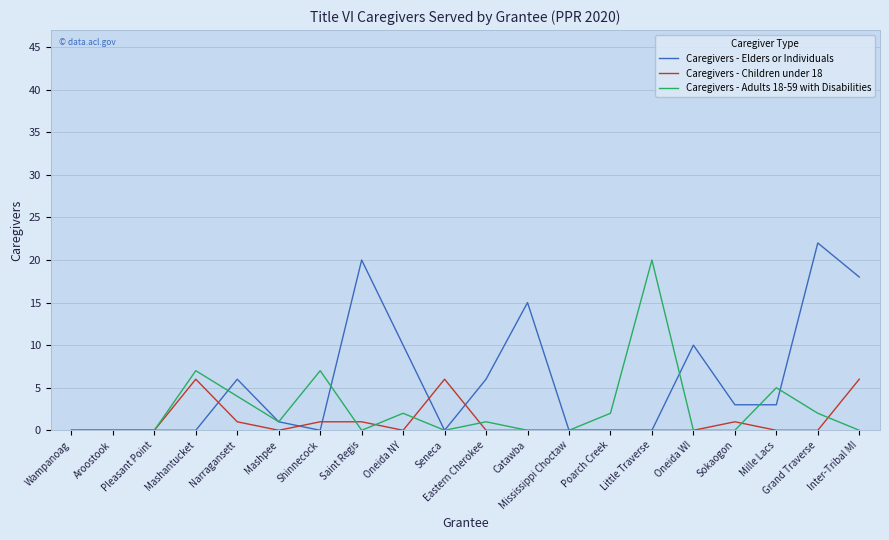

Which series has the largest total across all categories?

Caregivers - Elders or Individuals